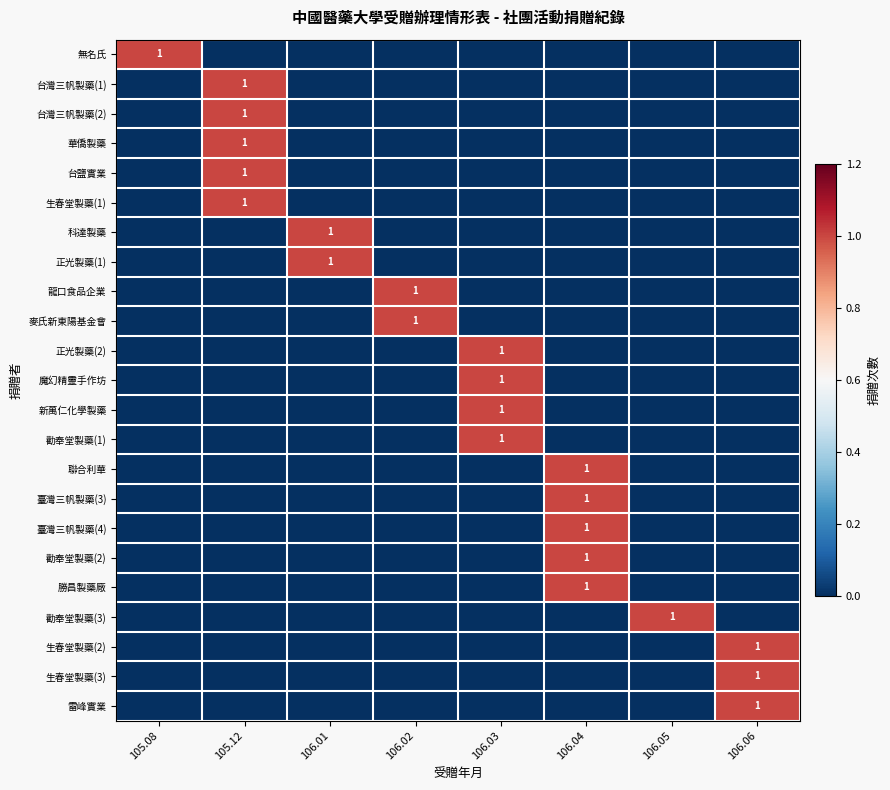

What is the total value across all series at 106.01?

2